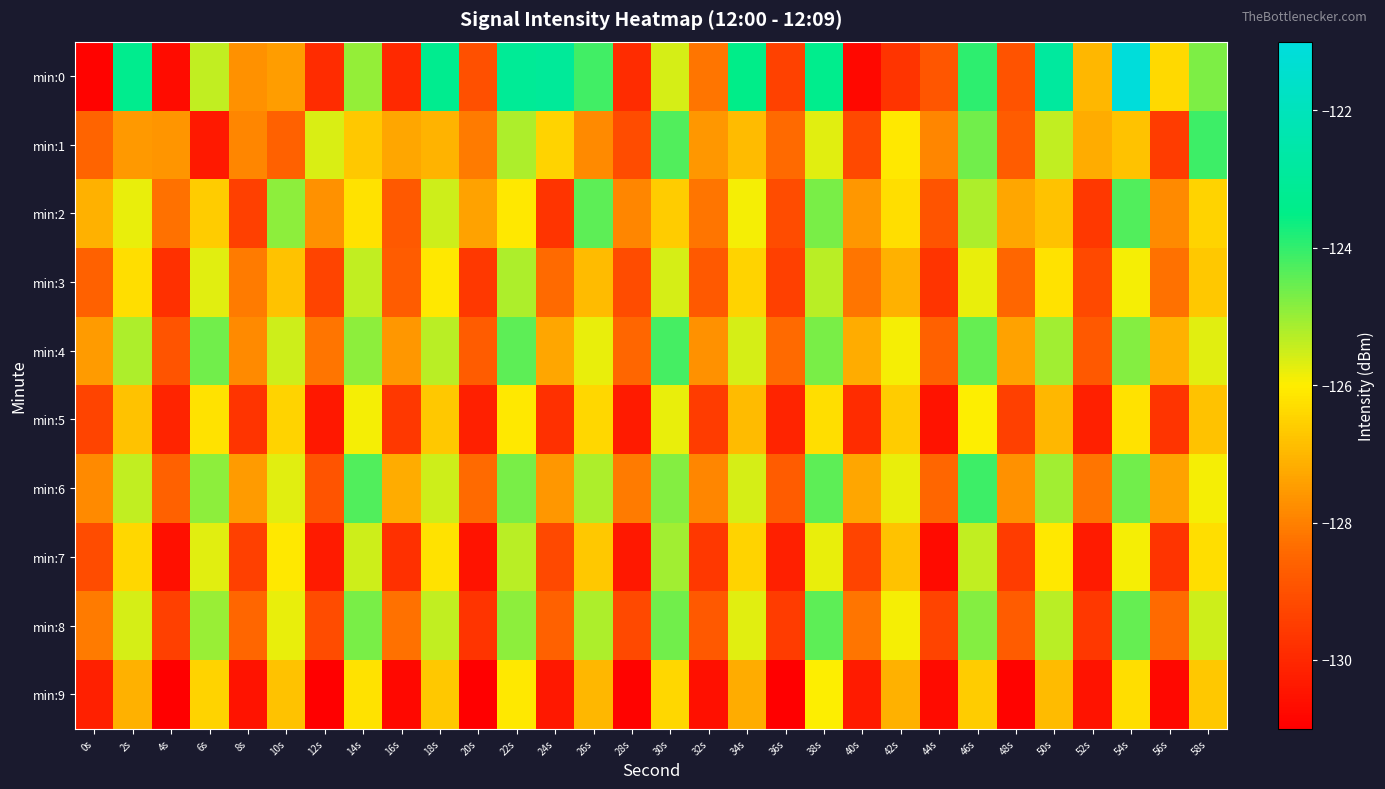

Reading left to right, extract all data points from this chart.

min:0: 0s=-130.9	2s=-123.3	4s=-130.7	6s=-125.4	8s=-127.7	10s=-127.5	12s=-129.9	14s=-125.0	16s=-130.0	18s=-123.3	20s=-129.0	22s=-123.1	24s=-123.0	26s=-124.1	28s=-129.9	30s=-125.6	32s=-128.2	34s=-123.5	36s=-129.4	38s=-123.4	40s=-130.8	42s=-129.7	44s=-128.9	46s=-124.0	48s=-129.0	50s=-122.9	52s=-127.0	54s=-121.1	56s=-126.4	58s=-124.7
min:1: 0s=-128.5	2s=-127.5	4s=-127.6	6s=-130.3	8s=-127.9	10s=-128.6	12s=-125.6	14s=-126.7	16s=-127.3	18s=-127.1	20s=-128.1	22s=-125.2	24s=-126.5	26s=-127.8	28s=-129.1	30s=-124.3	32s=-127.6	34s=-126.9	36s=-128.4	38s=-125.7	40s=-129.2	42s=-126.1	44s=-127.9	46s=-124.6	48s=-128.7	50s=-125.4	52s=-127.2	54s=-126.8	56s=-129.5	58s=-124.1
min:2: 0s=-127.1	2s=-125.8	4s=-128.3	6s=-126.6	8s=-129.4	10s=-124.9	12s=-127.7	14s=-126.2	16s=-128.8	18s=-125.5	20s=-127.4	22s=-126.1	24s=-129.7	26s=-124.4	28s=-127.9	30s=-126.6	32s=-128.2	34s=-125.9	36s=-129.1	38s=-124.7	40s=-127.6	42s=-126.3	44s=-128.9	46s=-125.2	48s=-127.3	50s=-126.8	52s=-129.6	54s=-124.3	56s=-127.8	58s=-126.5
min:3: 0s=-128.6	2s=-126.3	4s=-129.8	6s=-125.7	8s=-128.1	10s=-126.8	12s=-129.3	14s=-125.4	16s=-128.7	18s=-126.1	20s=-129.6	22s=-125.2	24s=-128.4	26s=-126.9	28s=-129.1	30s=-125.6	32s=-128.8	34s=-126.5	36s=-129.4	38s=-125.3	40s=-128.2	42s=-127.1	44s=-129.7	46s=-125.8	48s=-128.5	50s=-126.2	52s=-129.2	54s=-125.9	56s=-128.3	58s=-126.7
min:4: 0s=-127.5	2s=-125.2	4s=-128.9	6s=-124.6	8s=-127.8	10s=-125.5	12s=-128.2	14s=-124.9	16s=-127.6	18s=-125.3	20s=-128.7	22s=-124.4	24s=-127.3	26s=-125.8	28s=-128.5	30s=-124.2	32s=-127.7	34s=-125.6	36s=-128.4	38s=-124.7	40s=-127.2	42s=-125.9	44s=-128.6	46s=-124.5	48s=-127.4	50s=-125.1	52s=-128.8	54s=-124.8	56s=-127.1	58s=-125.7
min:5: 0s=-129.3	2s=-126.8	4s=-130.1	6s=-126.2	8s=-129.7	10s=-126.5	12s=-130.4	14s=-125.9	16s=-129.6	18s=-126.7	20s=-130.2	22s=-126.1	24s=-129.8	26s=-126.4	28s=-130.3	30s=-125.8	32s=-129.5	34s=-126.9	36s=-130.1	38s=-126.3	40s=-129.9	42s=-126.6	44s=-130.5	46s=-126.0	48s=-129.4	50s=-127.0	52s=-130.2	54s=-126.2	56s=-129.7	58s=-126.8
min:6: 0s=-127.8	2s=-125.4	4s=-128.6	6s=-124.9	8s=-127.5	10s=-125.7	12s=-128.9	14s=-124.3	16s=-127.2	18s=-125.5	20s=-128.4	22s=-124.7	24s=-127.6	26s=-125.2	28s=-128.1	30s=-124.8	32s=-127.9	34s=-125.6	36s=-128.7	38s=-124.4	40s=-127.3	42s=-125.8	44s=-128.5	46s=-124.1	48s=-127.7	50s=-125.1	52s=-128.2	54s=-124.6	56s=-127.4	58s=-125.9
min:7: 0s=-129.1	2s=-126.4	4s=-130.6	6s=-125.7	8s=-129.4	10s=-126.1	12s=-130.3	14s=-125.5	16s=-129.8	18s=-126.2	20s=-130.5	22s=-125.3	24s=-129.2	26s=-126.7	28s=-130.4	30s=-125.1	32s=-129.6	34s=-126.5	36s=-130.2	38s=-125.8	40s=-129.3	42s=-126.8	44s=-130.7	46s=-125.4	48s=-129.5	50s=-126.1	52s=-130.3	54s=-125.9	56s=-129.7	58s=-126.3
min:8: 0s=-128.1	2s=-125.6	4s=-129.4	6s=-125.0	8s=-128.5	10s=-125.8	12s=-129.1	14s=-124.7	16s=-128.3	18s=-125.4	20s=-129.7	22s=-124.9	24s=-128.6	26s=-125.2	28s=-129.2	30s=-124.6	32s=-128.8	34s=-125.7	36s=-129.5	38s=-124.4	40s=-128.2	42s=-125.9	44s=-129.3	46s=-124.8	48s=-128.7	50s=-125.3	52s=-129.6	54s=-124.5	56s=-128.4	58s=-125.5
min:9: 0s=-130.2	2s=-127.1	4s=-131.0	6s=-126.5	8s=-130.5	10s=-126.8	12s=-131.2	14s=-126.2	16s=-130.8	18s=-126.7	20s=-131.1	22s=-126.1	24s=-130.4	26s=-127.0	28s=-130.9	30s=-126.4	32s=-130.6	34s=-127.2	36s=-131.3	38s=-126.0	40s=-130.3	42s=-127.1	44s=-130.7	46s=-126.6	48s=-130.9	50s=-126.9	52s=-130.5	54s=-126.3	56s=-130.8	58s=-126.7